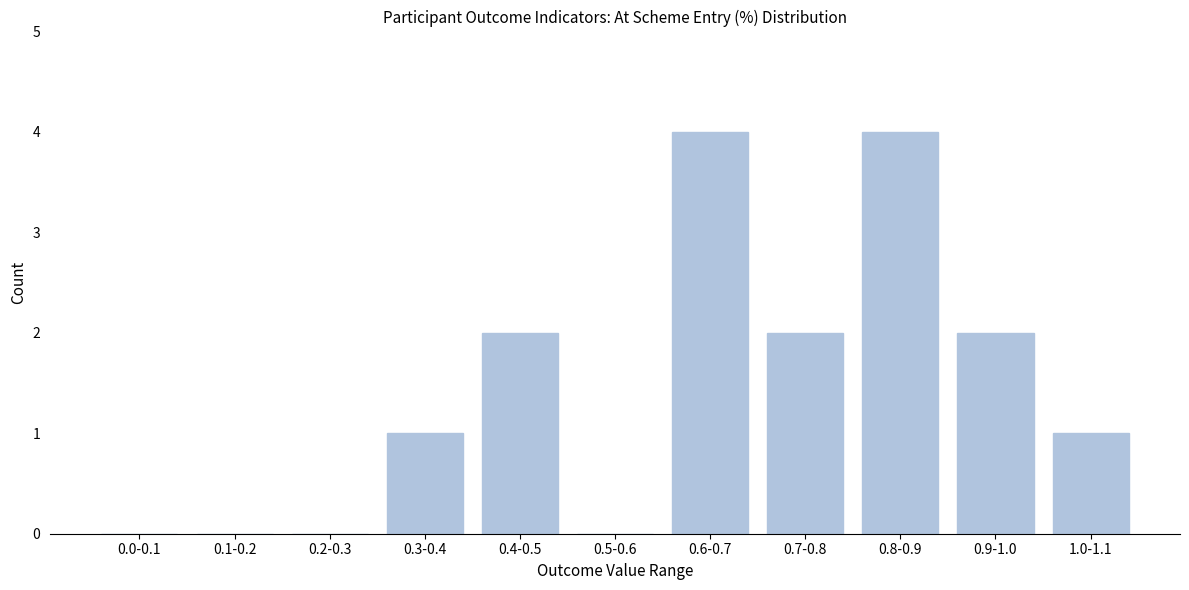

Reading right to left, extract all data points from this chart.

1.0-1.1=1	0.9-1.0=2	0.8-0.9=4	0.7-0.8=2	0.6-0.7=4	0.5-0.6=0	0.4-0.5=2	0.3-0.4=1	0.2-0.3=0	0.1-0.2=0	0.0-0.1=0